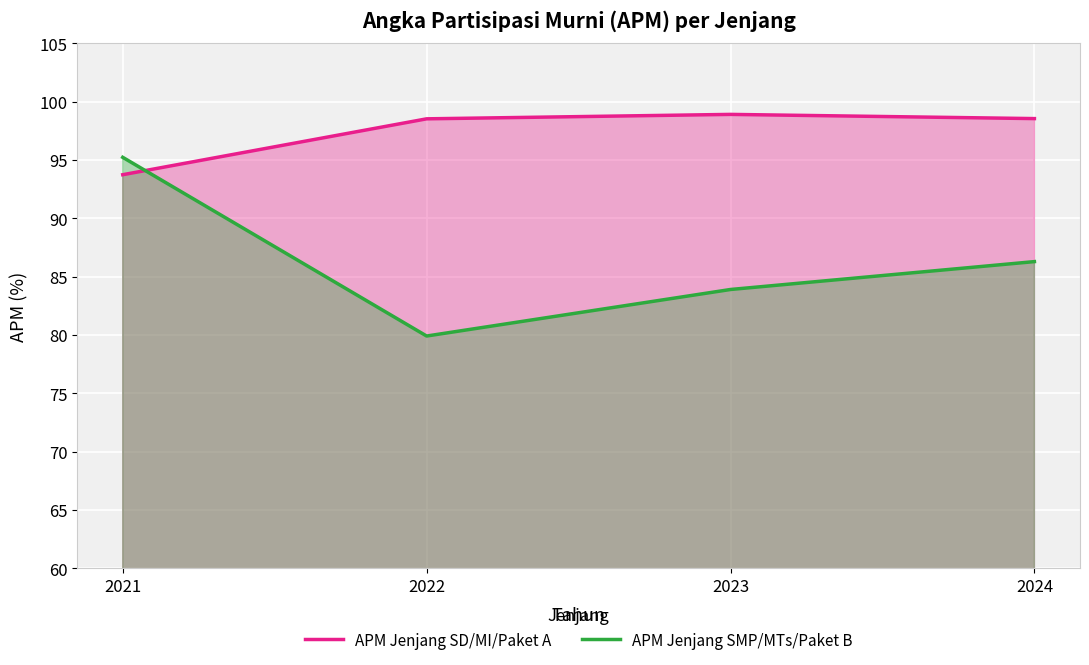

Which series ends up on top after the final intersection of APM Jenjang SMP/MTs/Paket B and APM Jenjang SD/MI/Paket A?

APM Jenjang SD/MI/Paket A